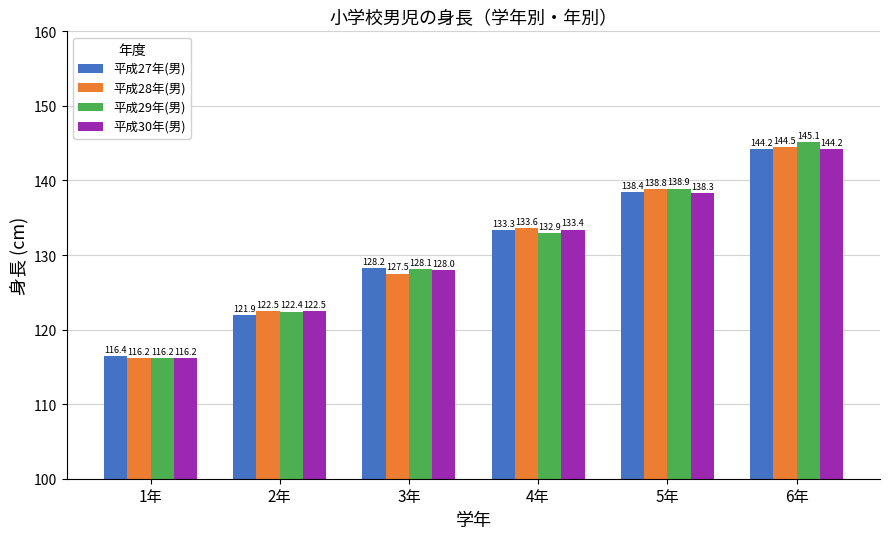

How many bars are there in total?

24